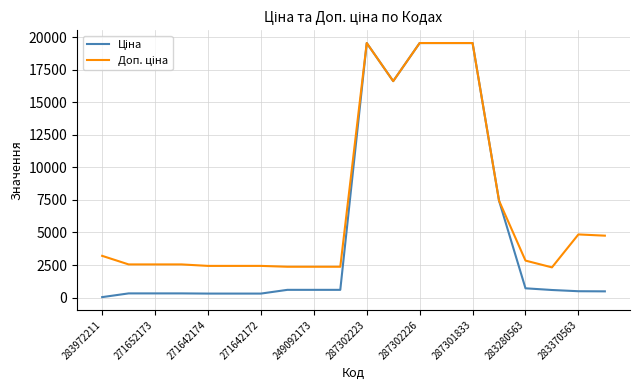

What is the maximum value shown in the chart?

19564.9